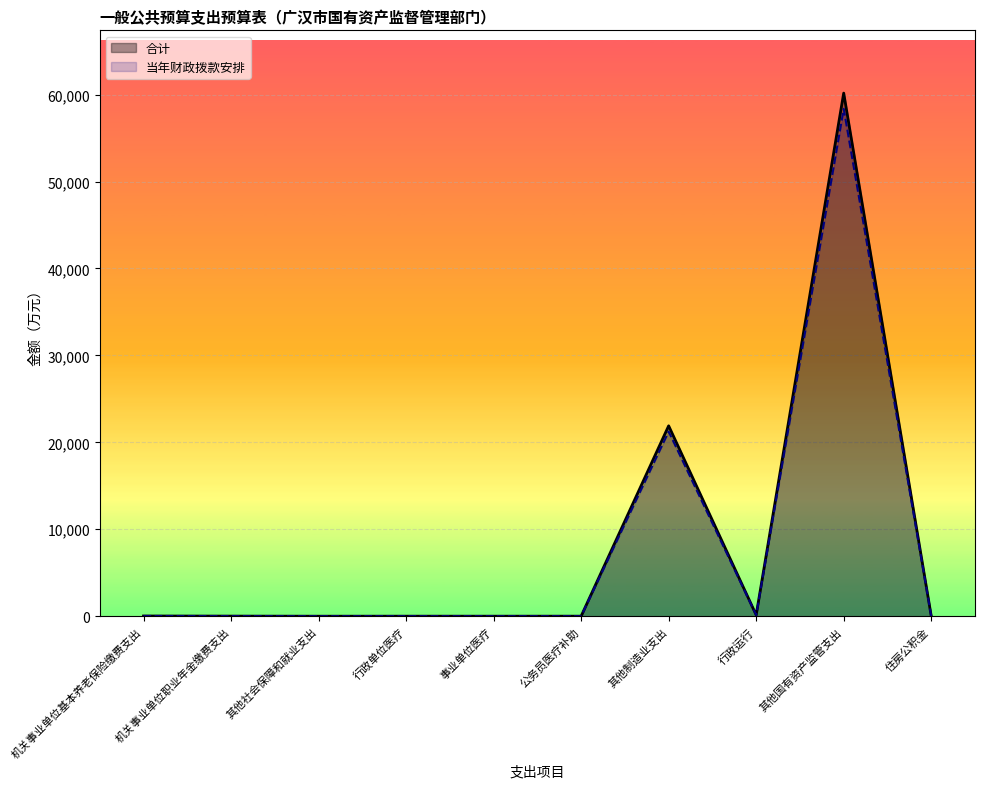

Which series has the widest spread of values?

合计